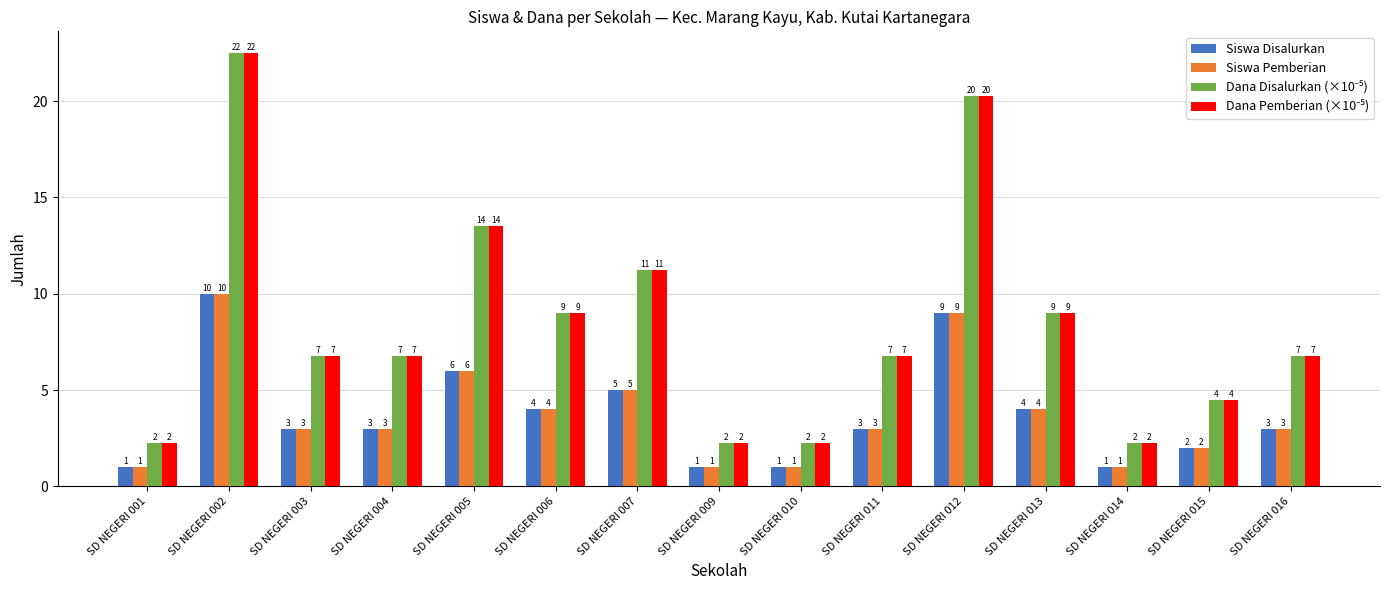

What is the spread (max minus min) of values at SD NEGERI 006?

5.0